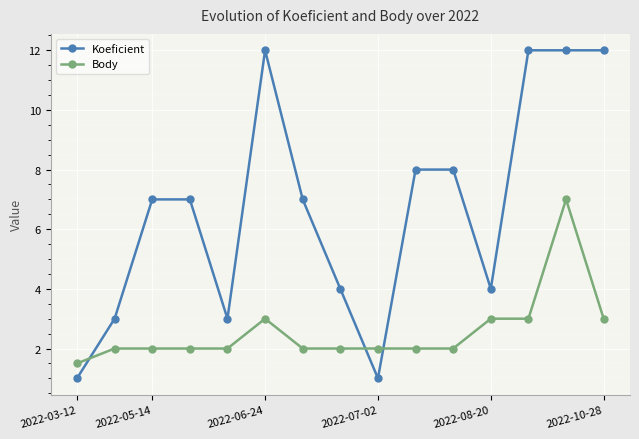

What is the maximum value for Body?

7.0